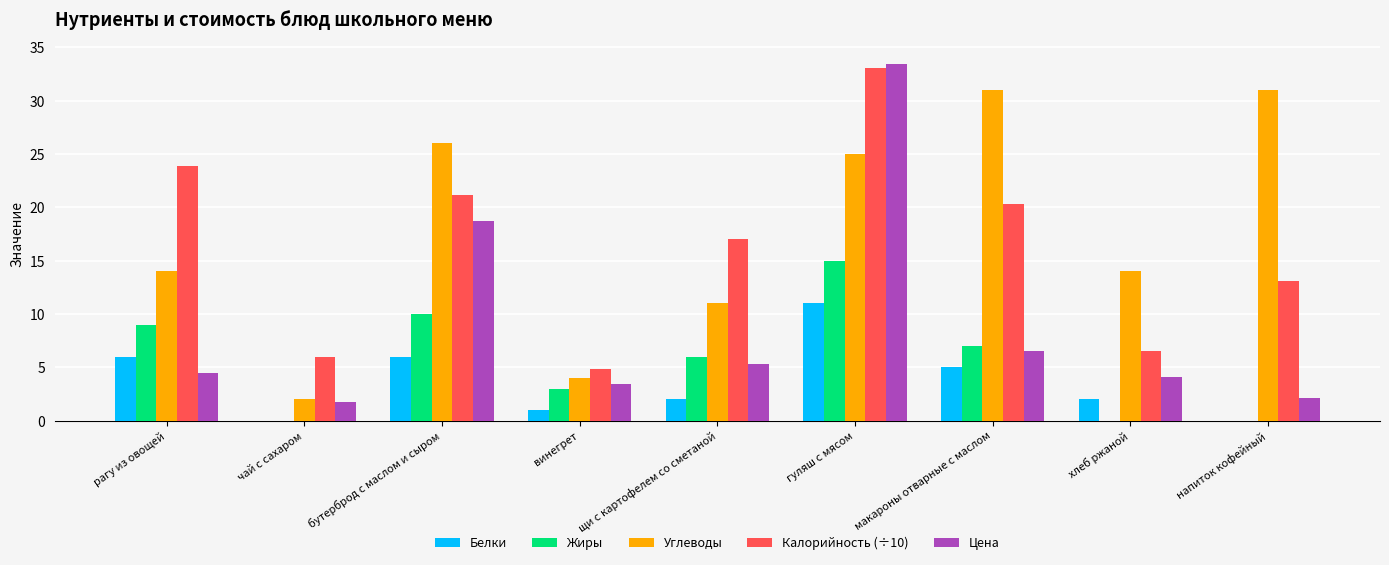

How many series are shown in this chart?

5